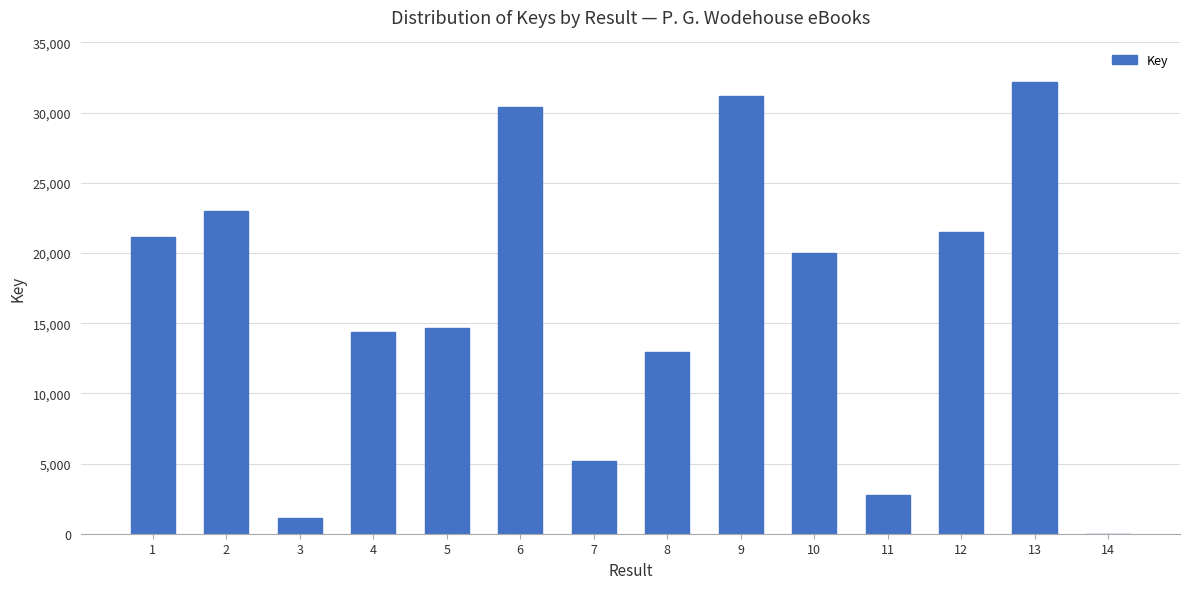

Are the bars grouped side by side (vs. stacked)?

No